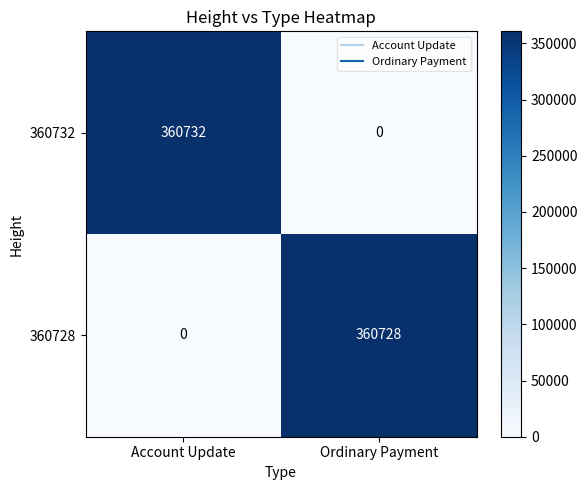

The value of 360728 at Ordinary Payment is 360728. True or false?

True